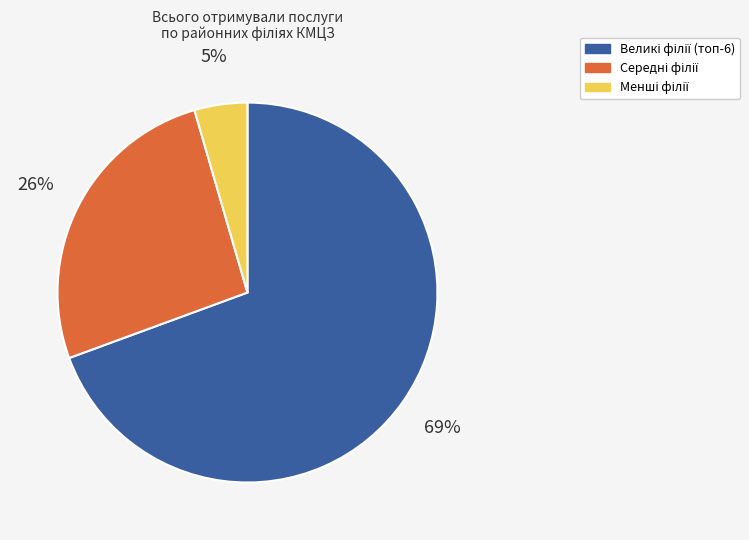

To the nearest percent, what is the average slice percentage?

33%